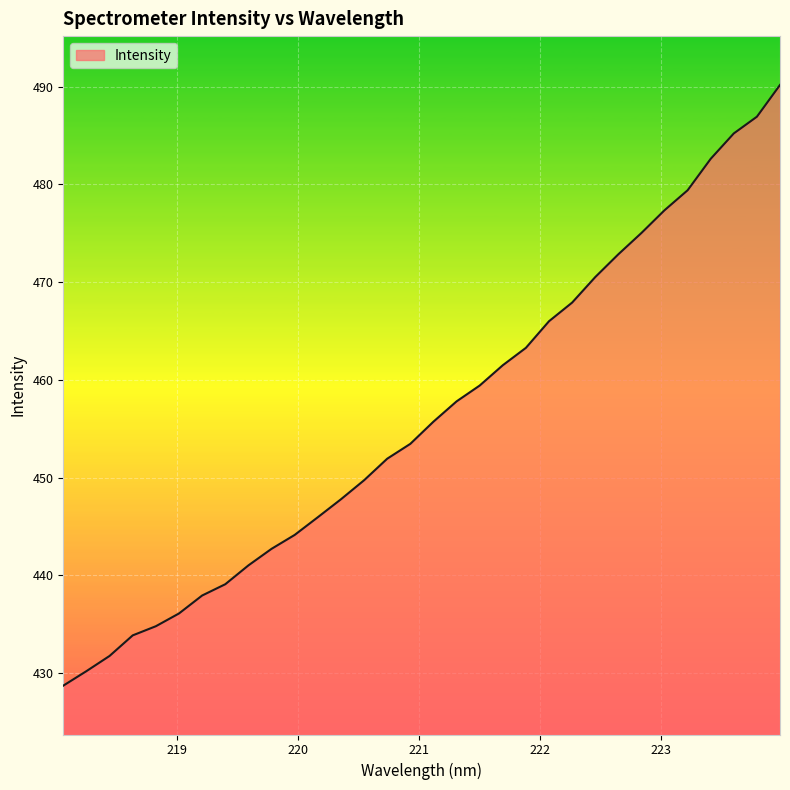

What is the minimum value shown in the chart?

428.7